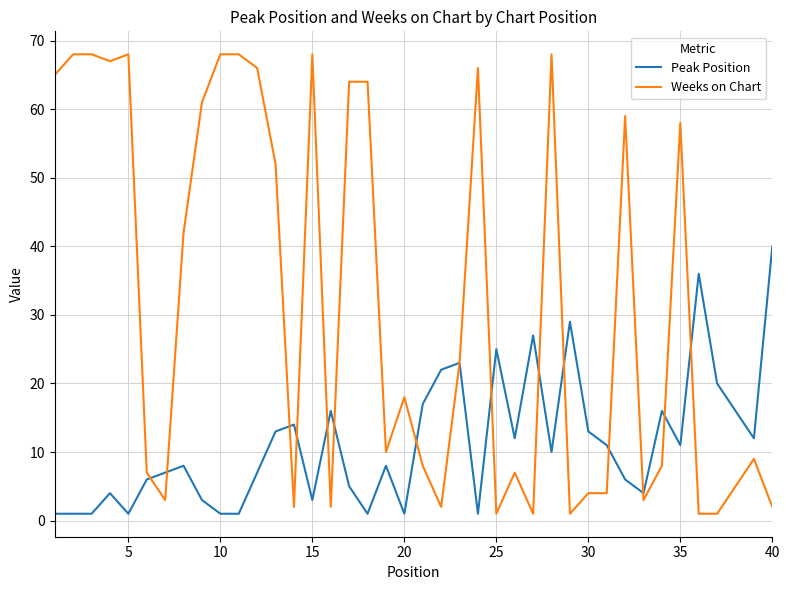

What is the highest value of the Weeks on Chart series?

68